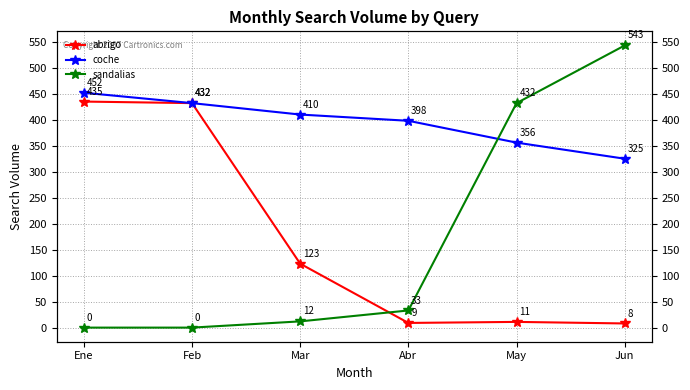

What is the label of the 5th point from the left?

May